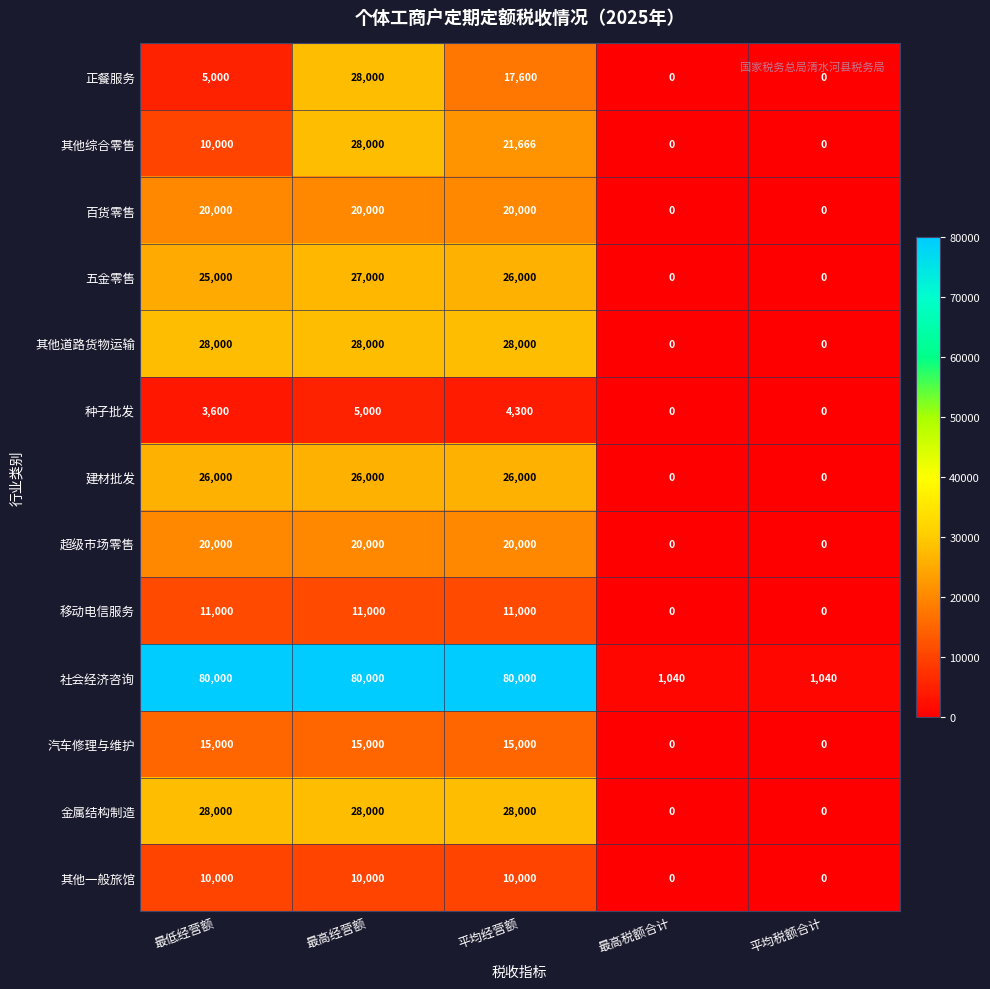

What is the highest value of the 社会经济咨询 series?

80000